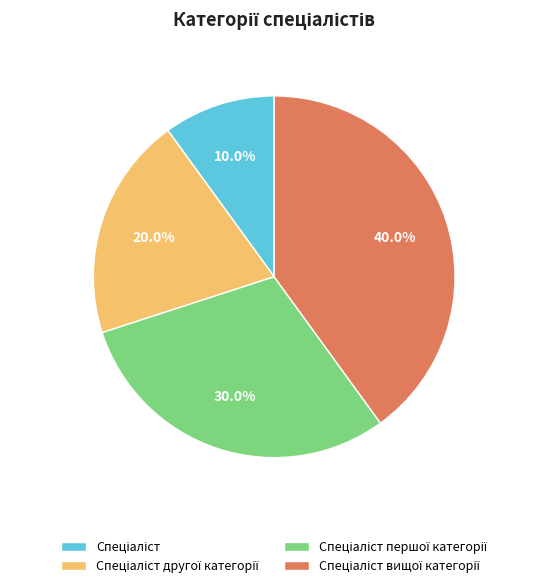

Is there a majority slice in this chart?

No